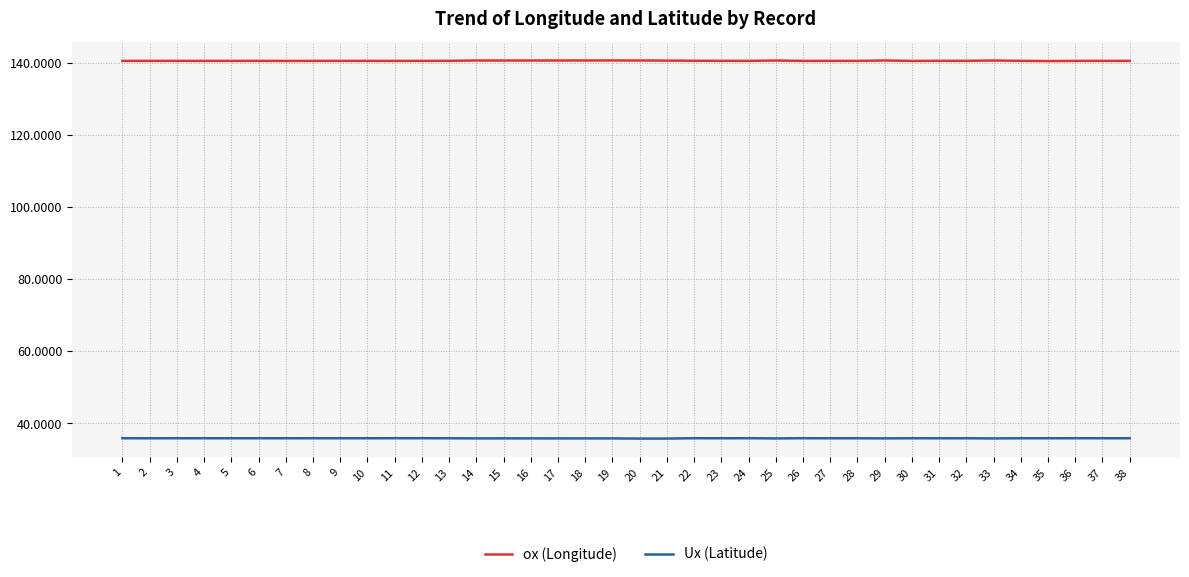

Count the ox (Longitude) values in the range 140 to 141.

38